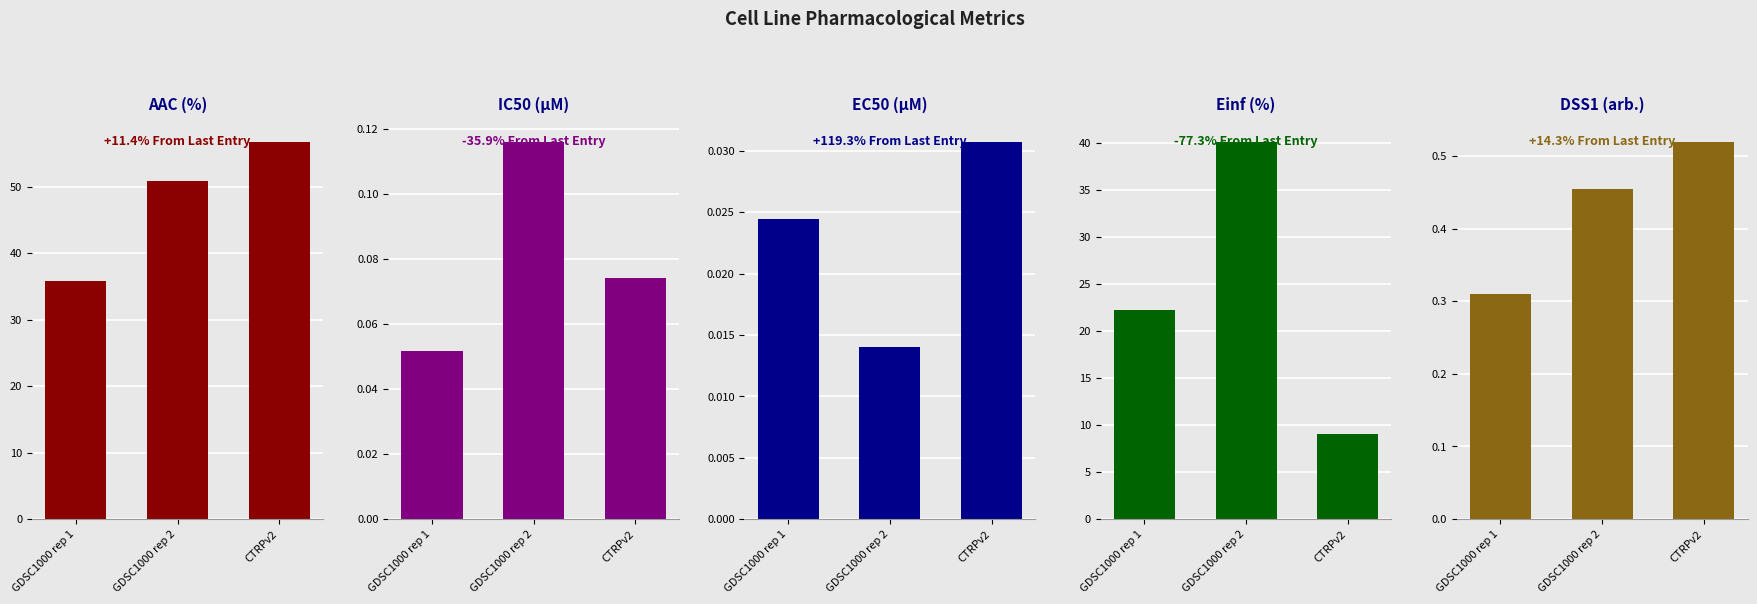

Does the chart contain any negative values?

No